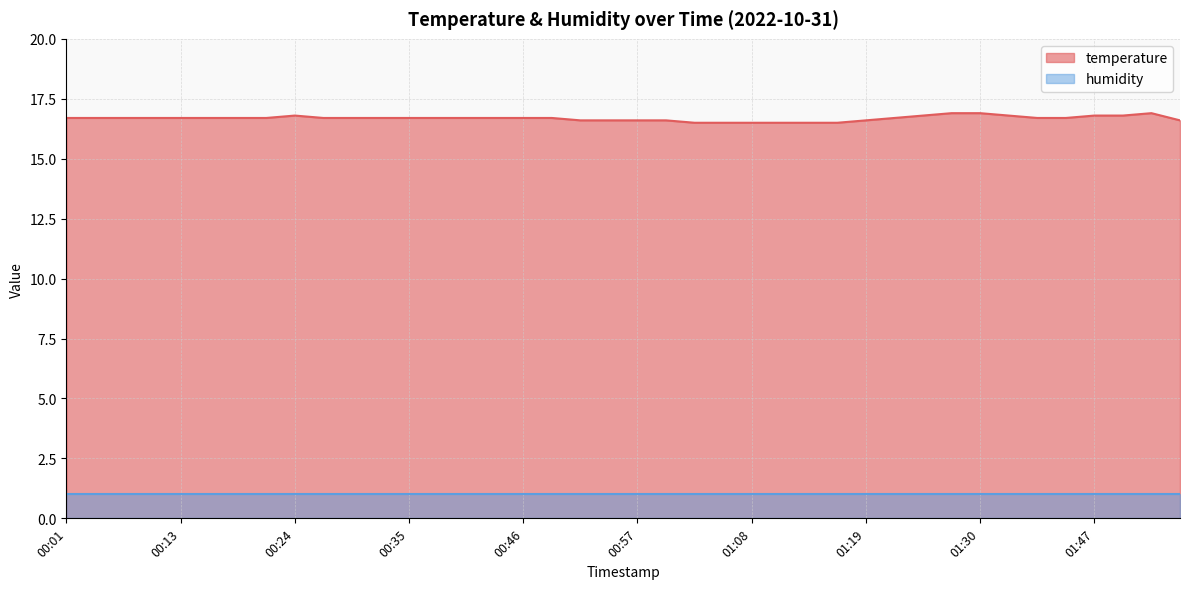

Count the number of data series in this chart.

2